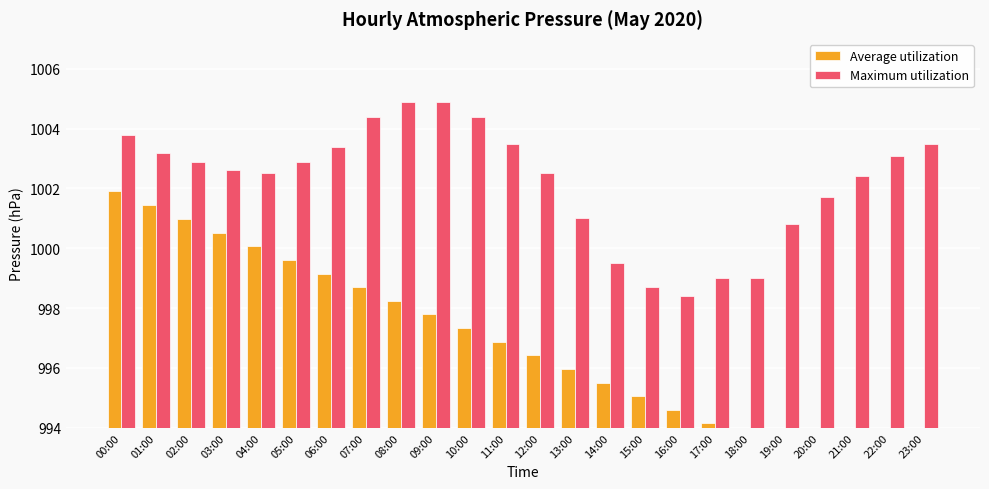

Which series has the widest spread of values?

Average utilization